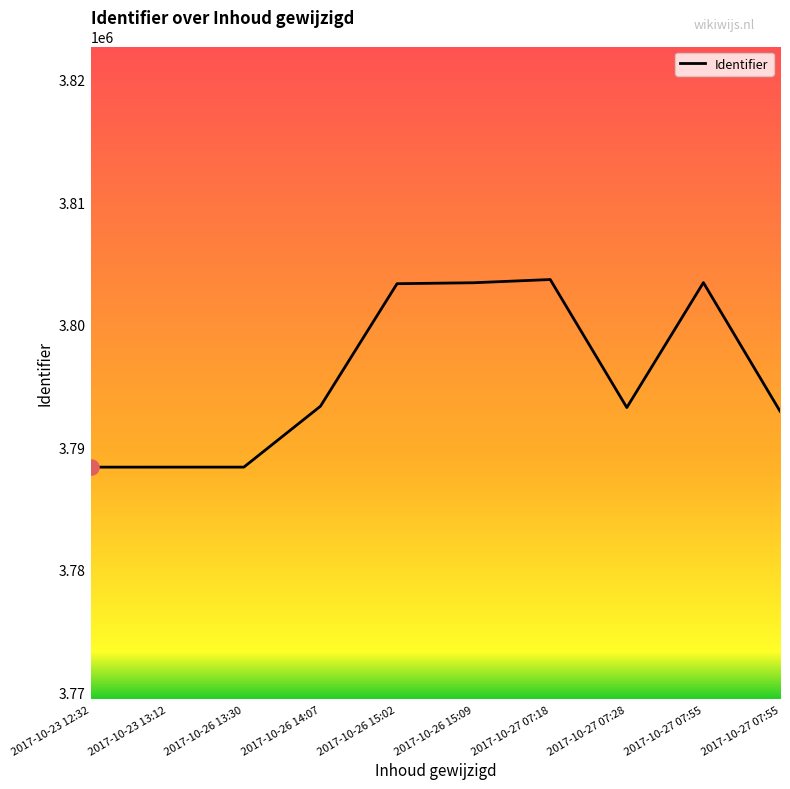

How many lines are shown in the chart?

1